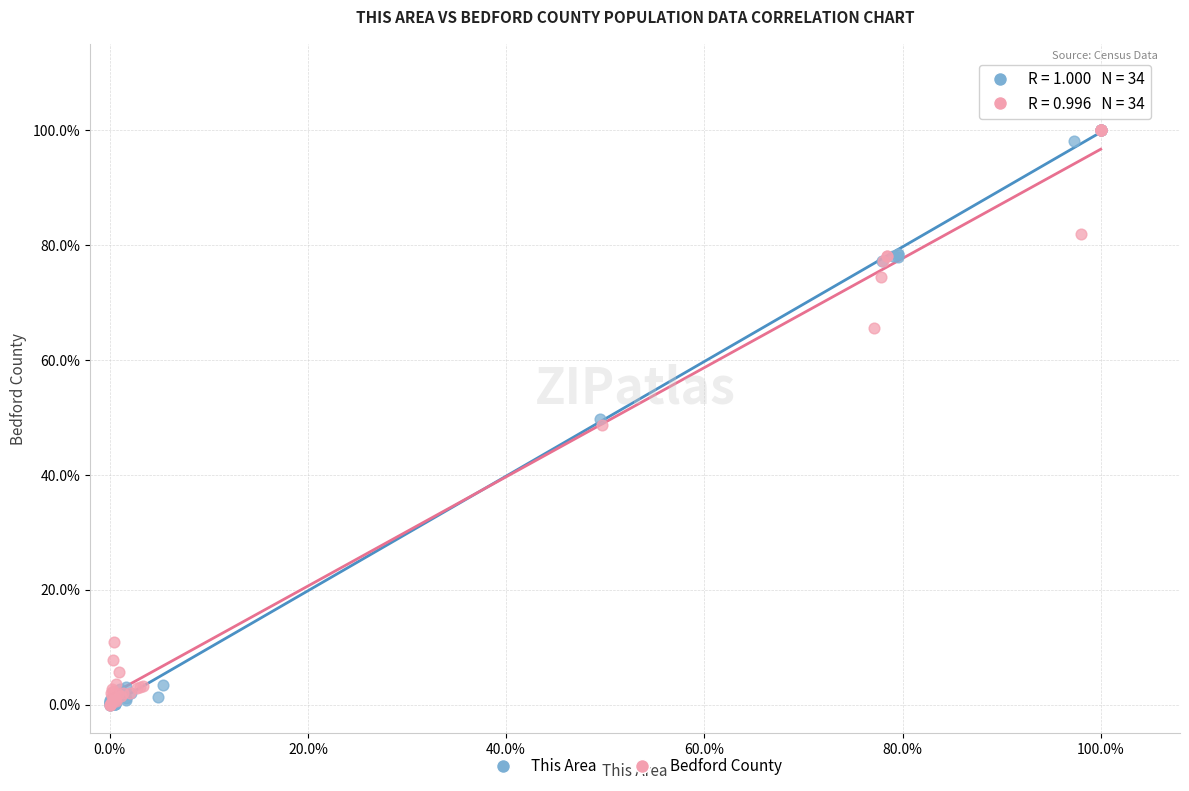

What are all the series names shown in the legend?

This Area, Bedford County